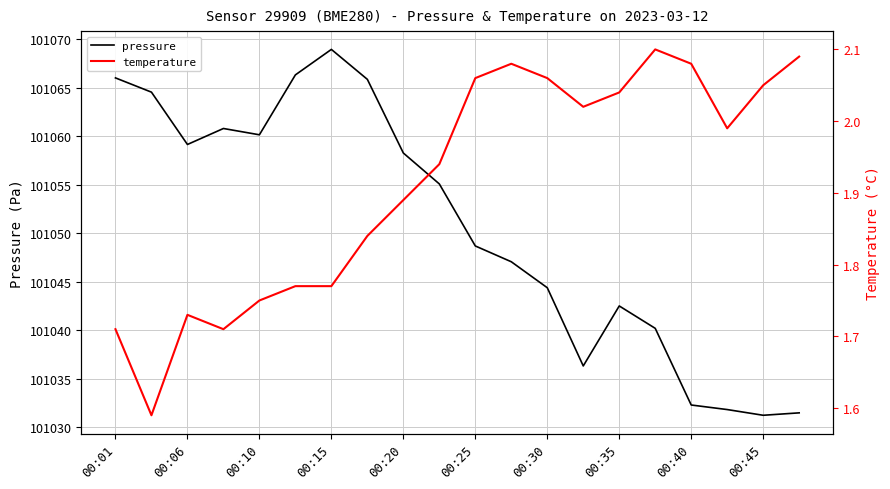

The value of pressure at 00:10 is 101060.2. True or false?

True